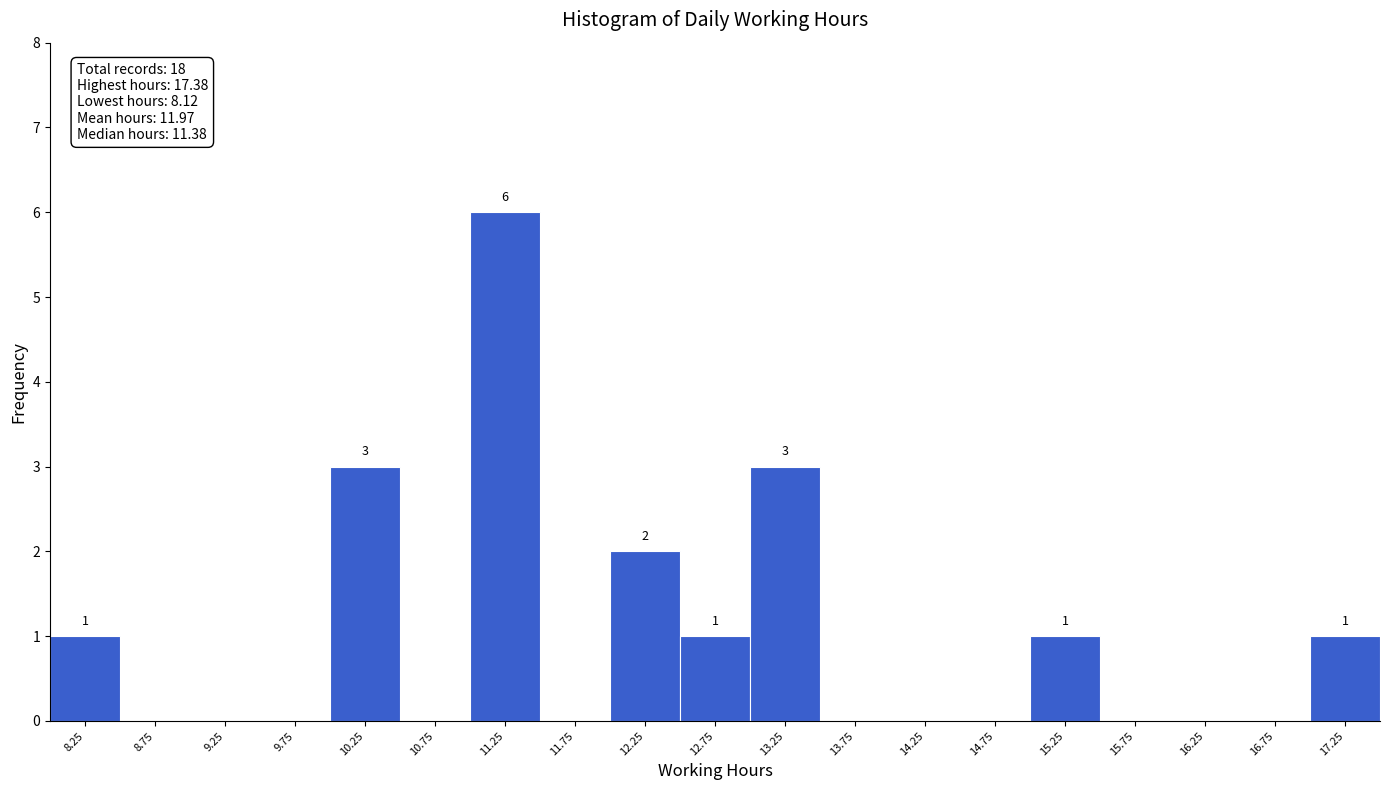

Which range on the x-axis has the tallest bar?

11.0 to 11.5